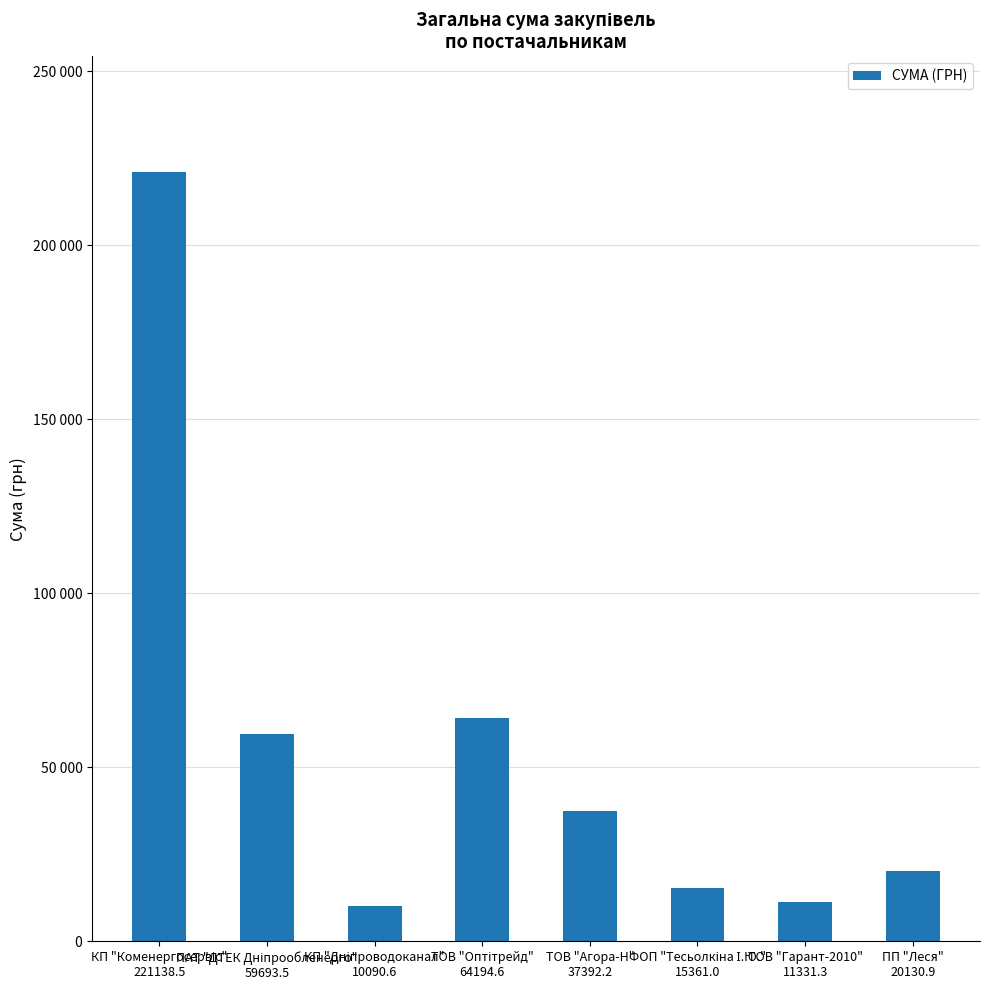

Are the bars horizontal?

No